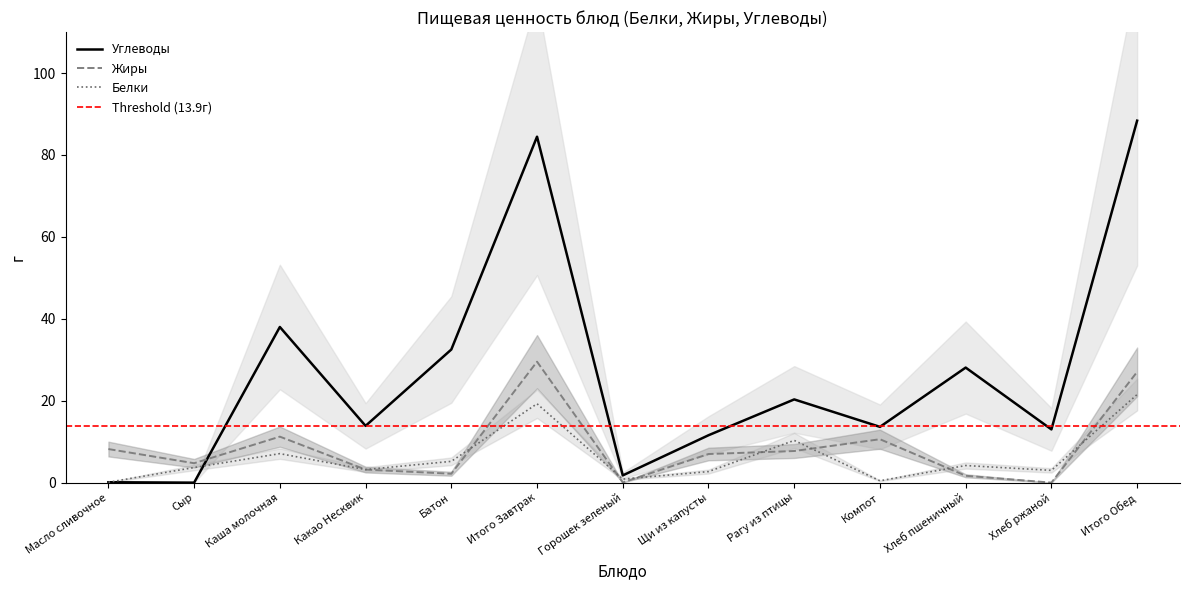

How many categories are shown in the chart?

13